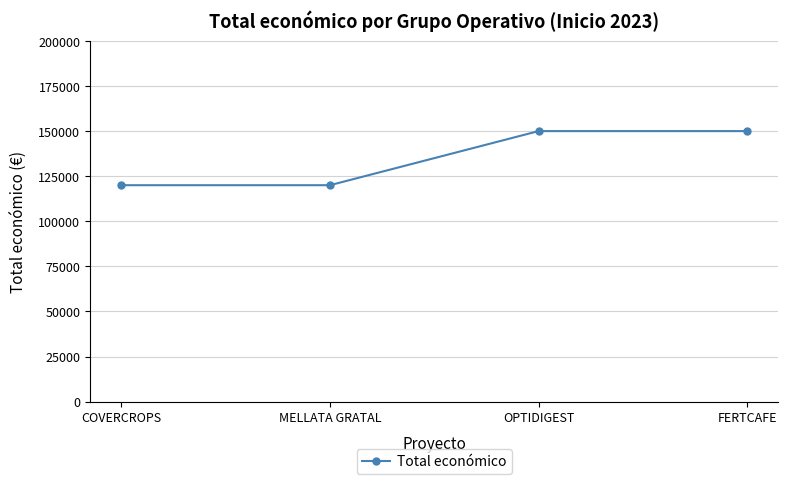

True or false: there are more than 1 points higher than both neighbors.

False